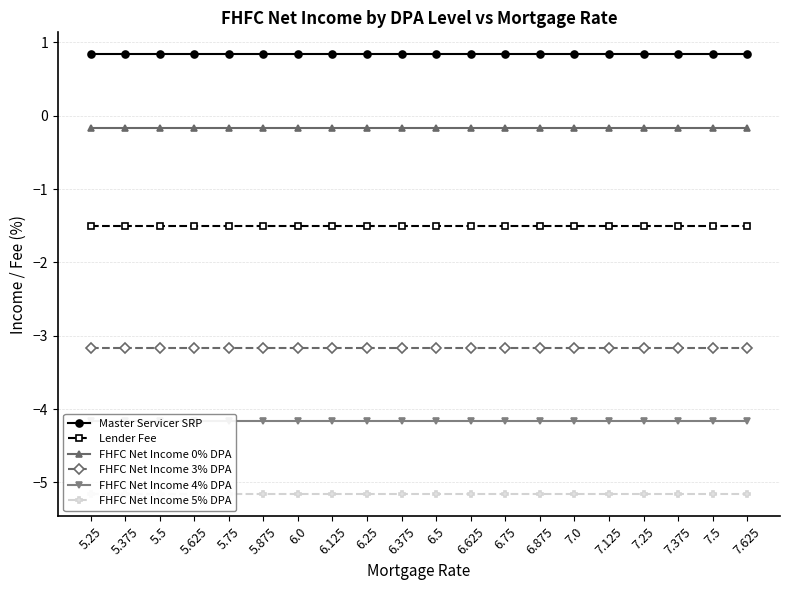

True or false: FHFC Net Income 3% DPA and FHFC Net Income 0% DPA intersect in this chart.

False